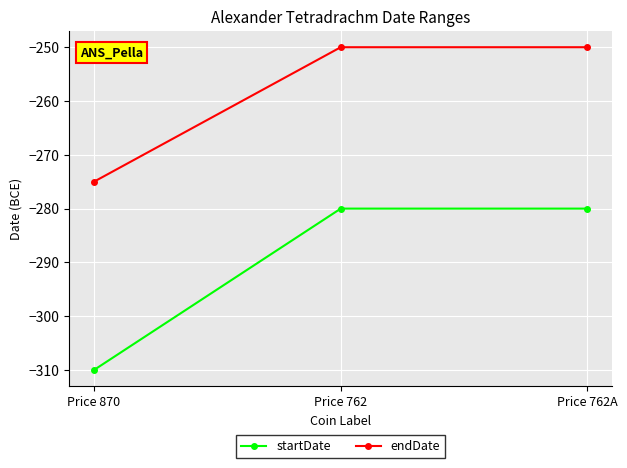

Which series changed the most between Price 870 and Price 762A?

startDate